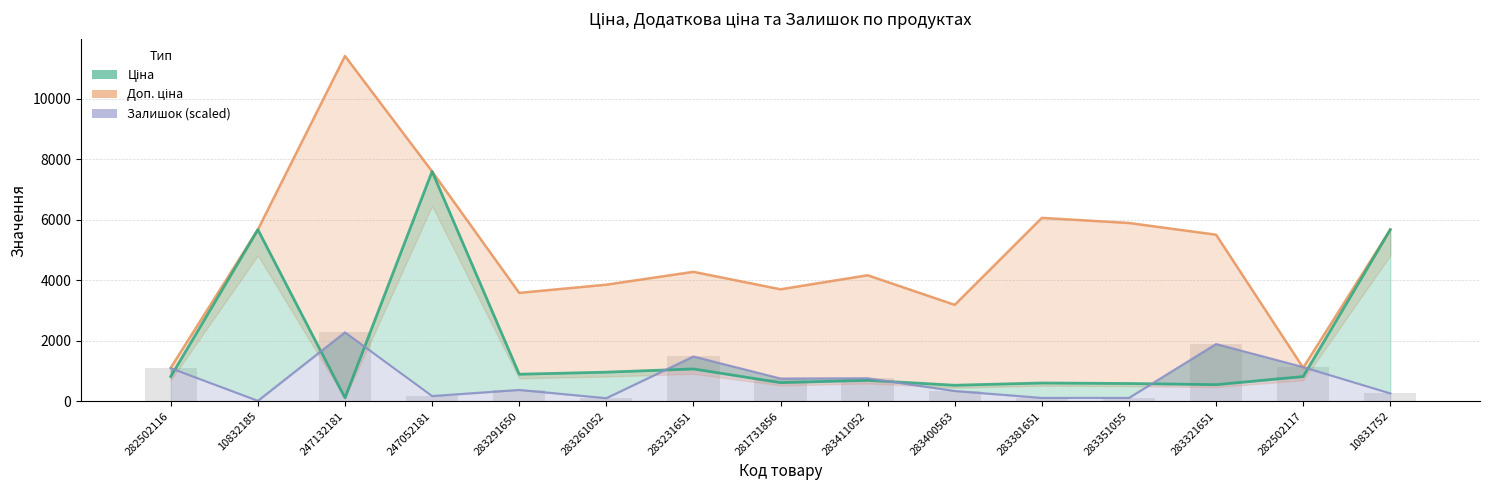

Which series has the largest total across all categories?

Доп. ціна